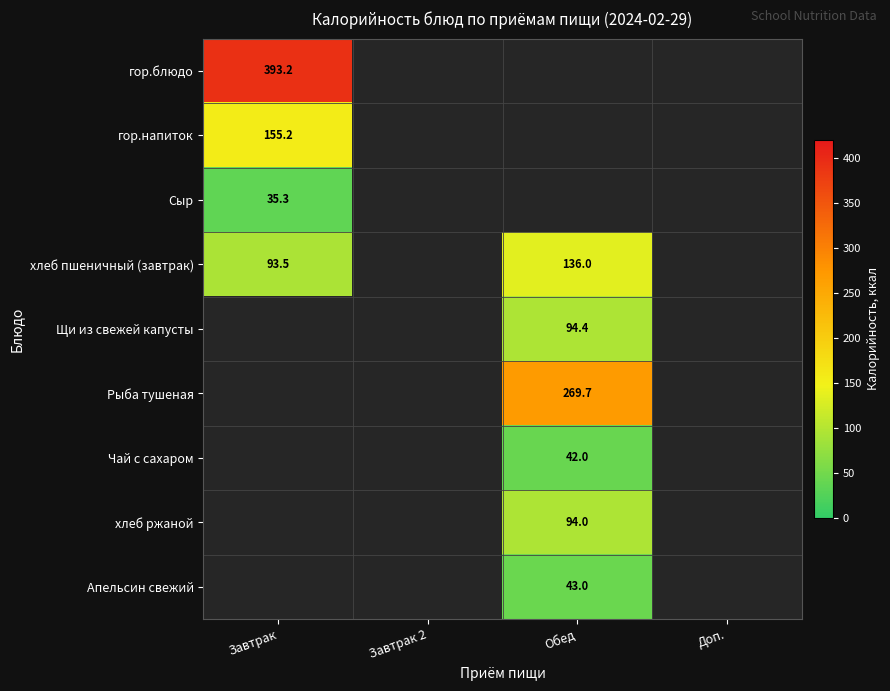

Is it true that Чай с сахаром equals 42.0 at Обед?

True